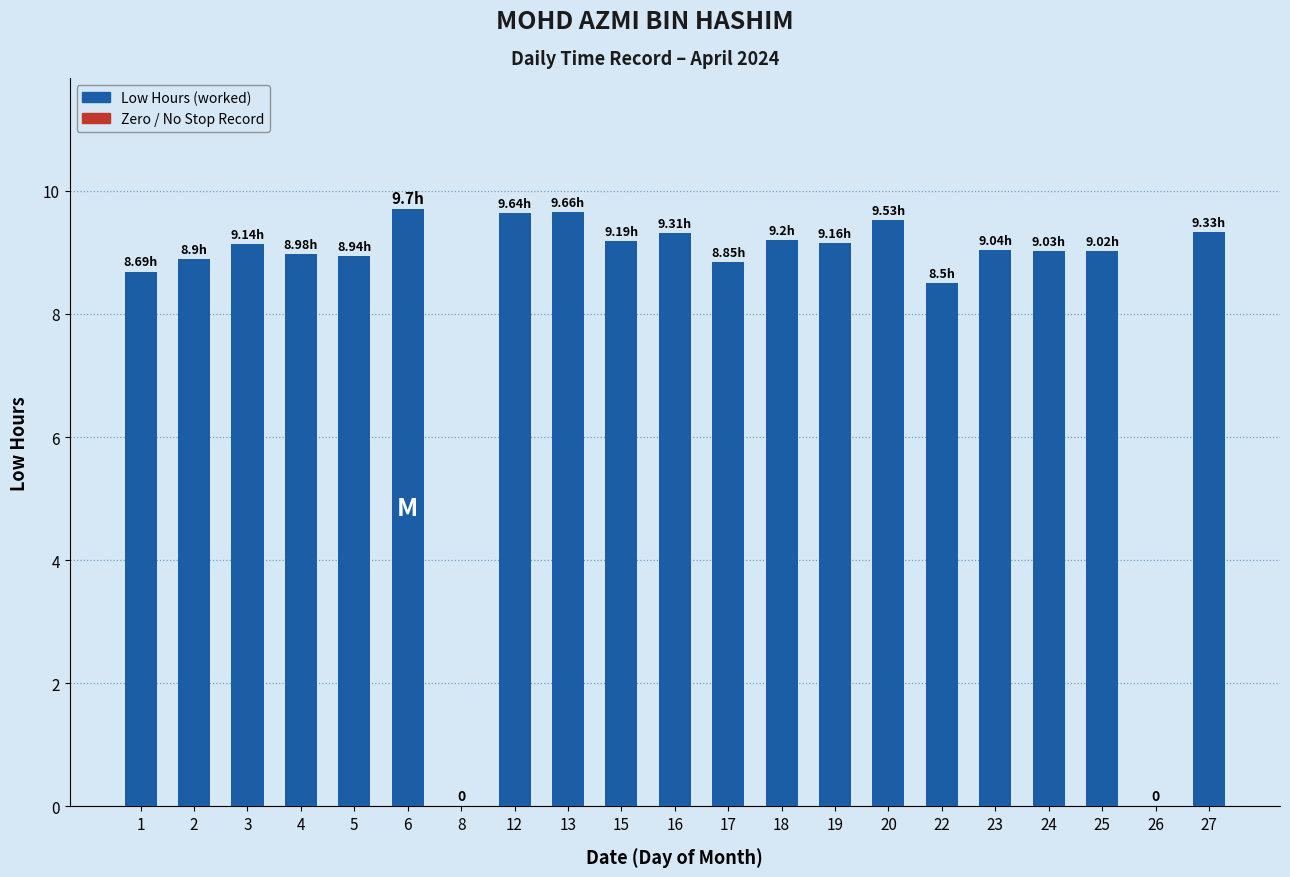

What is the difference between the values at 23 and 8?

9.0